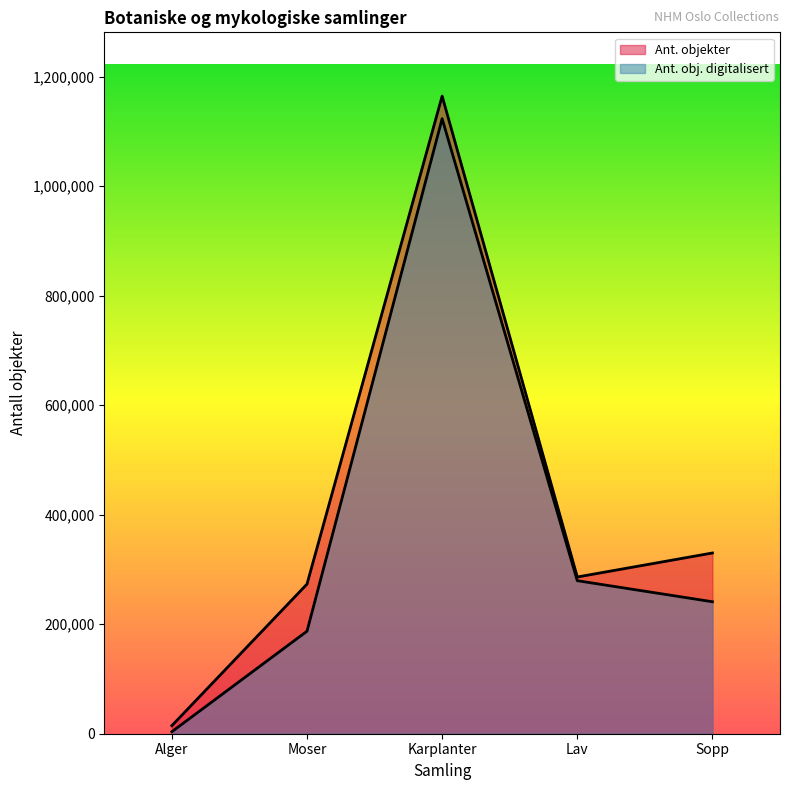

What position from the right is Sopp?

1